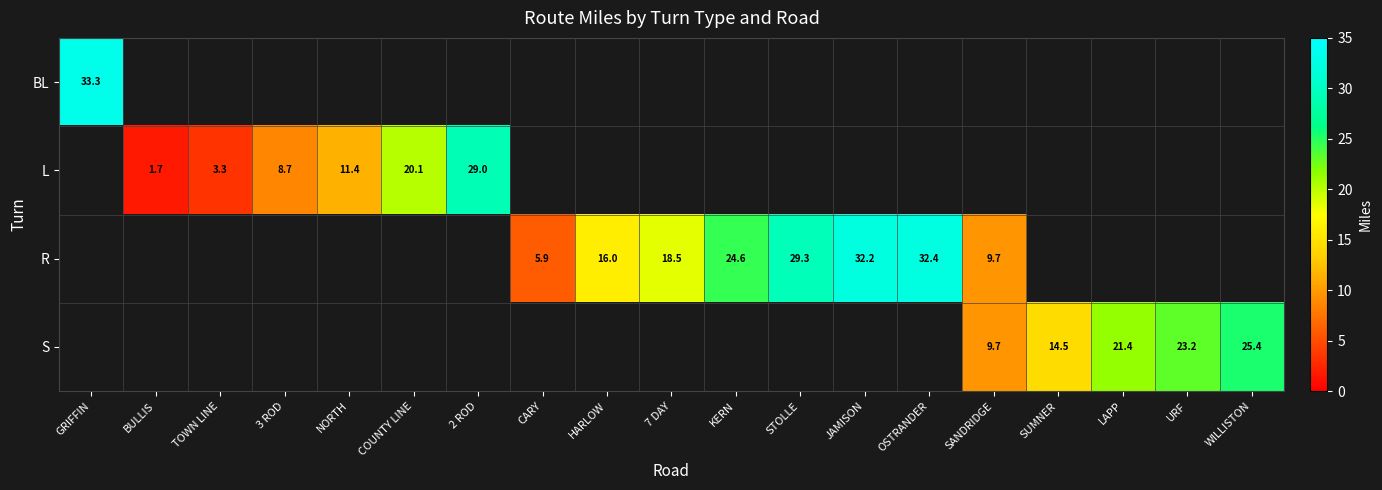

True or false: R has a value of 12.7 at KERN.

False